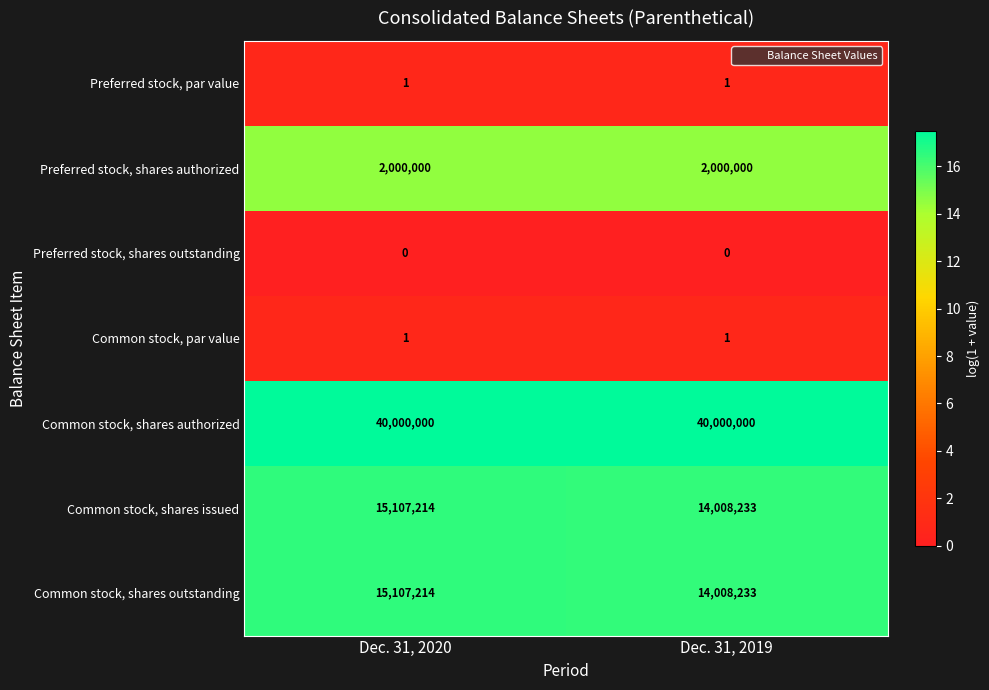

What is the average value of the Common stock, shares issued series?

14557724